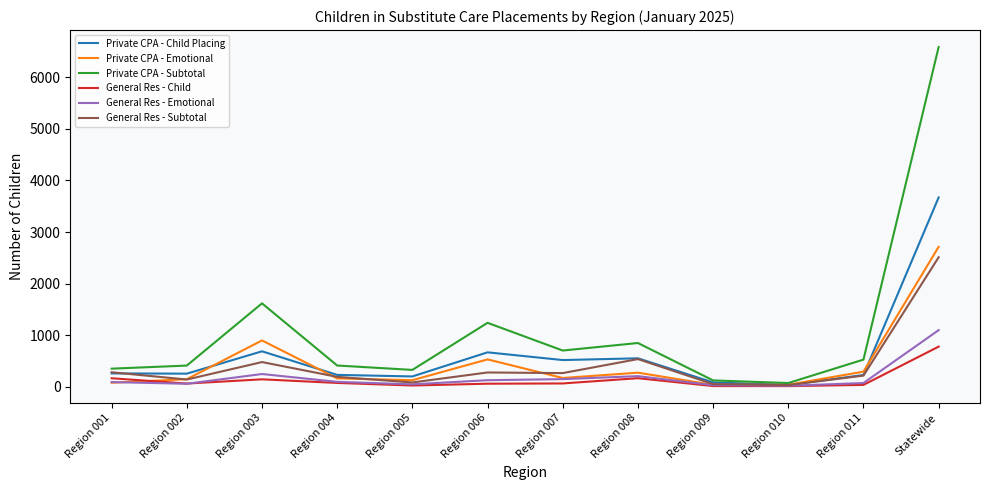

The value of Private CPA - Child Placing at Statewide is 3671. True or false?

True